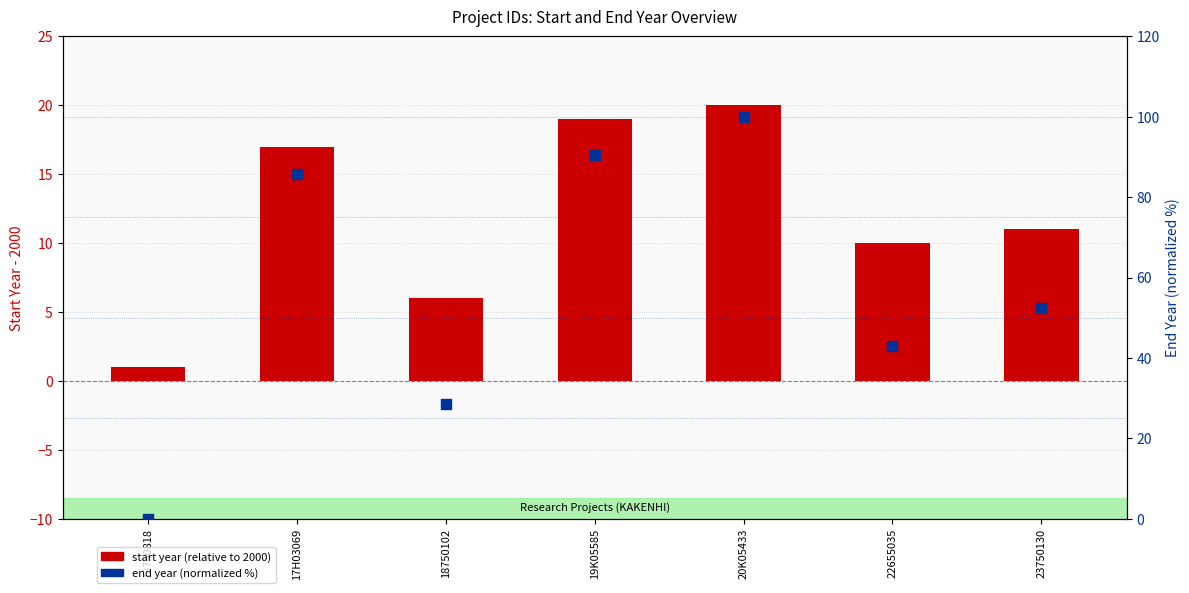

What are all the series names shown in the legend?

start year (relative to 2000), end year (normalized %)